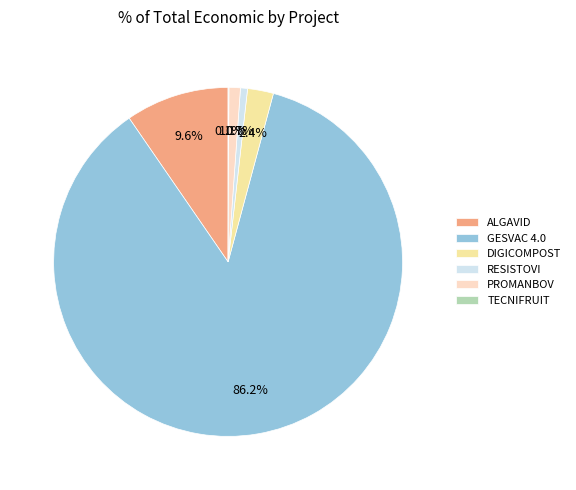

Between DIGICOMPOST and RESISTOVI, which is larger?

DIGICOMPOST